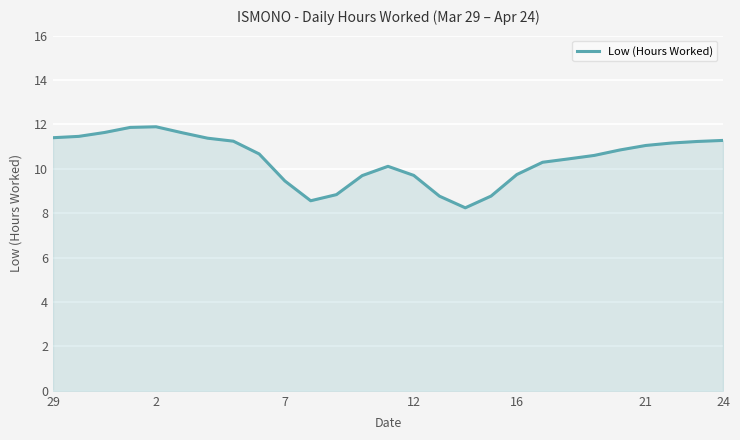

What is the difference between the maximum and minimum values?

3.7